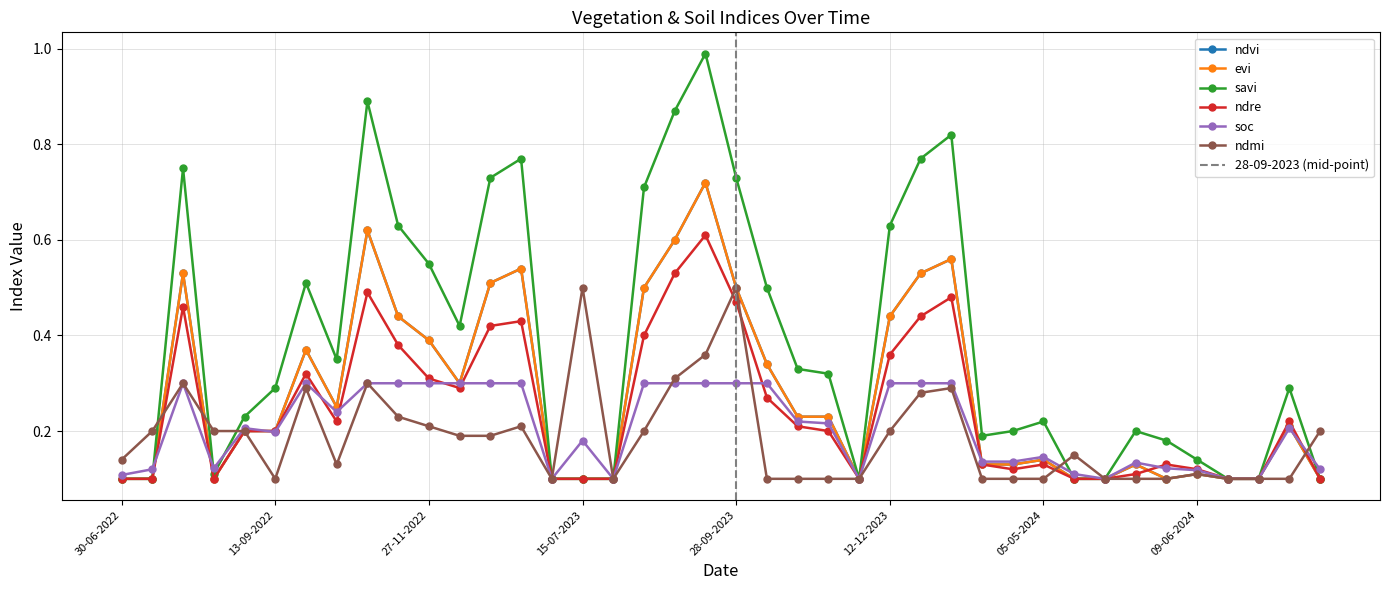

What is the sum of all ndmi values?

7.5